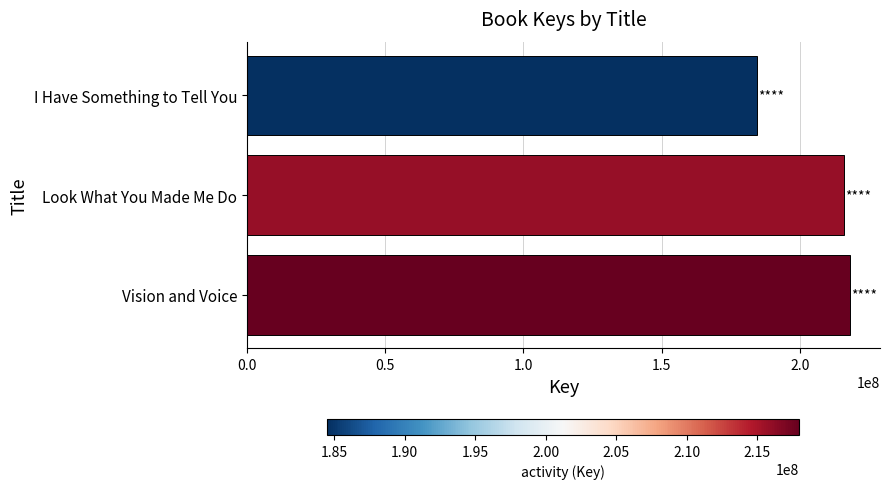

Where is the data nearest to the value 201246008?

Look What You Made Me Do